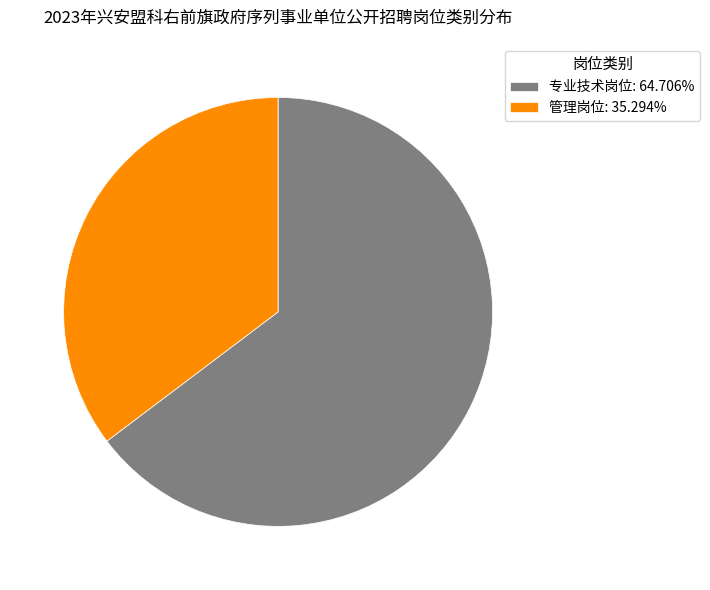

Which slice is the smallest?

管理岗位